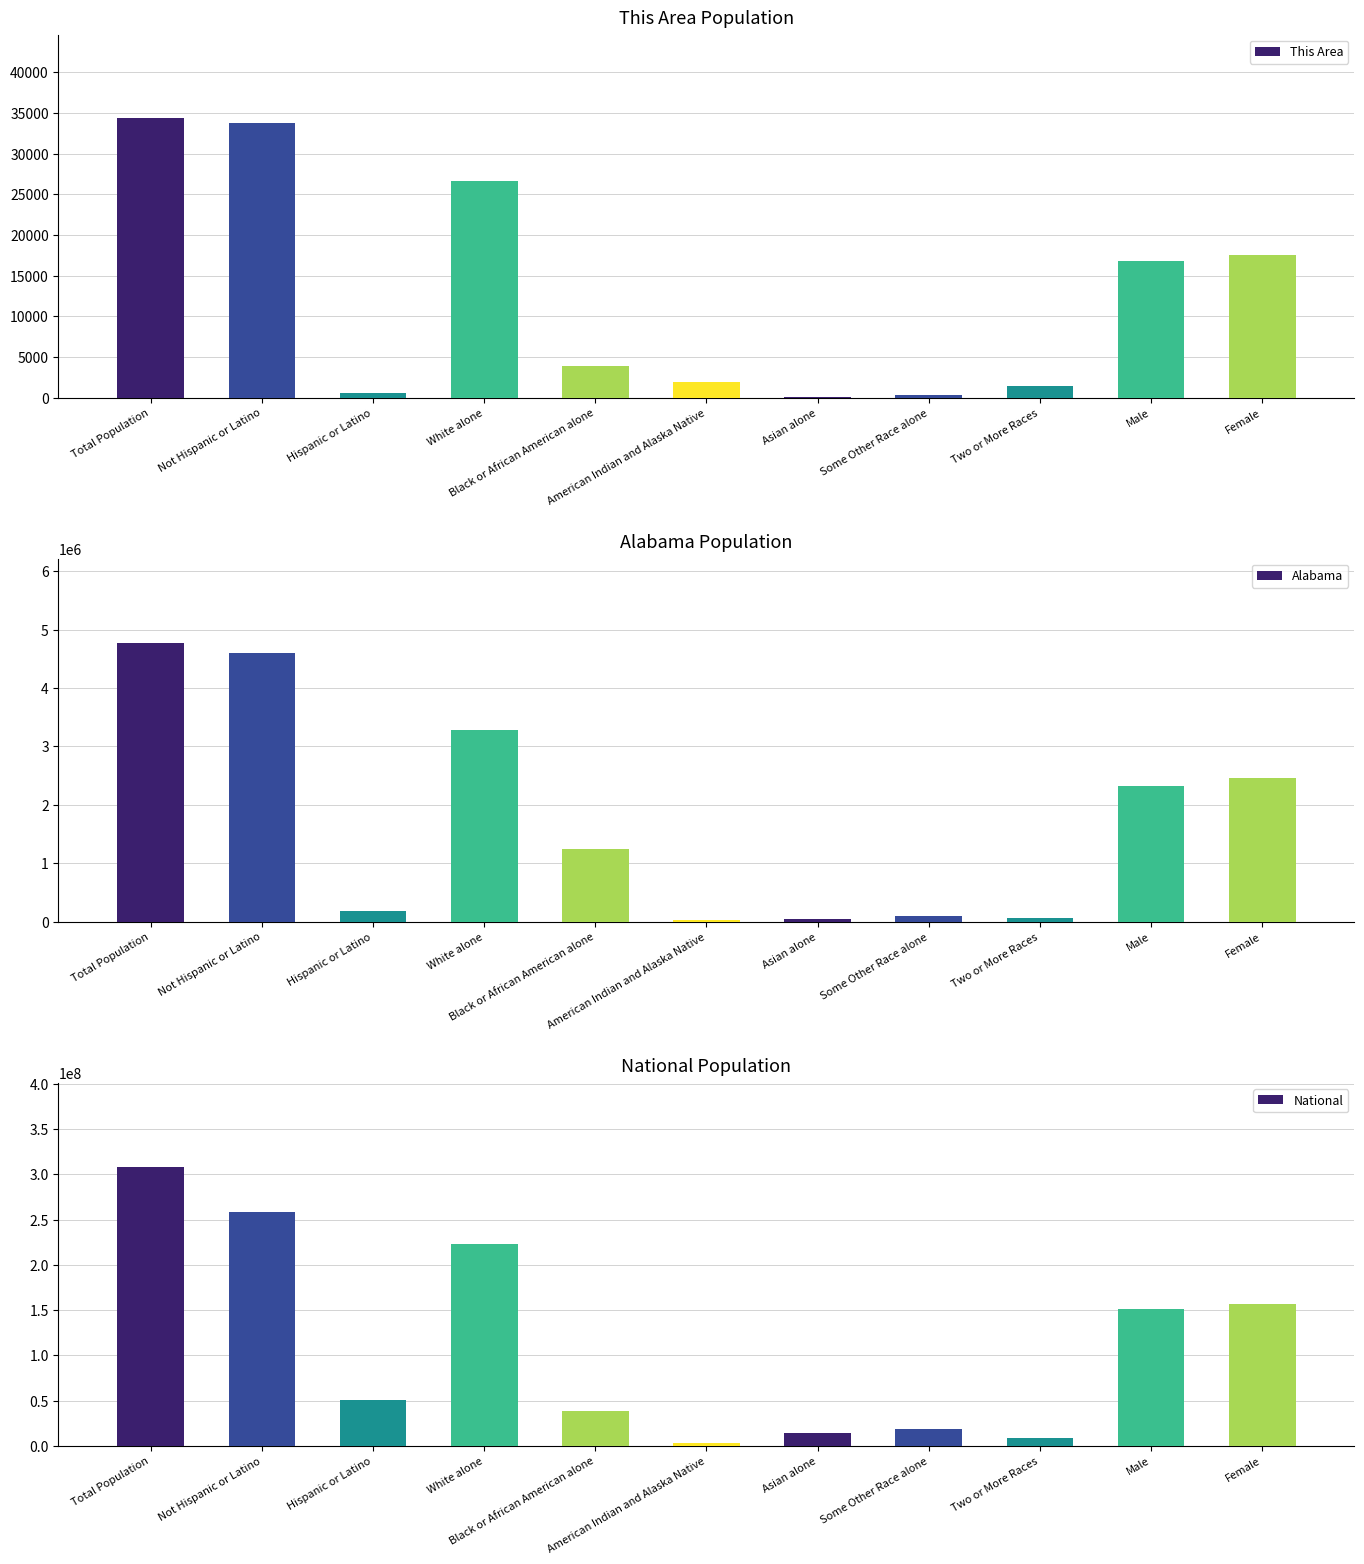

How many series are shown in this chart?

3